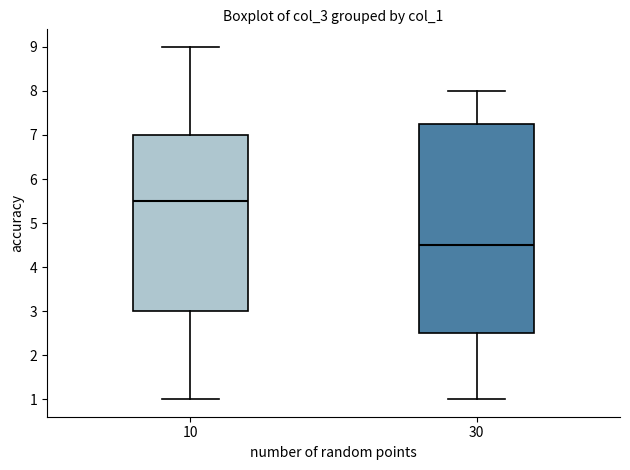

Which box's median line is the highest?

10